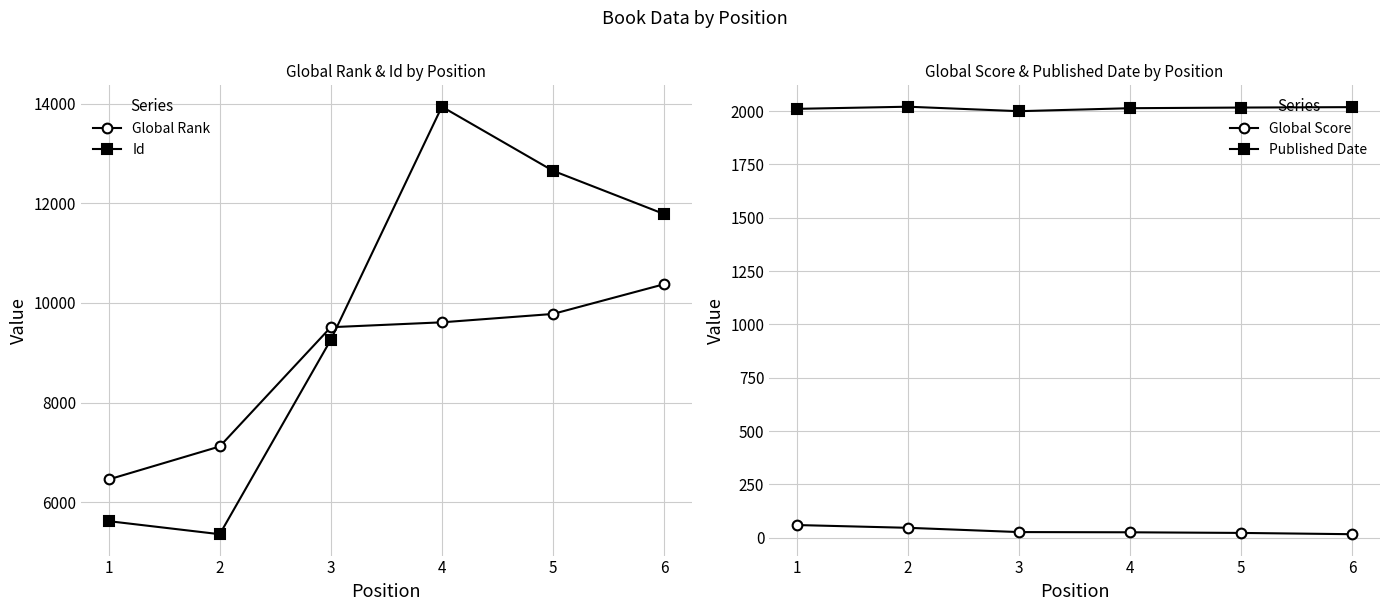

Reading left to right, list all the values displayed in this chart.

Global Rank: 6457	7119	9512	9610	9778	10374
Id: 5620	5358	9260	13937	12652	11784
Global Score: 59	46	26	25	22	16
Published Date: 2011	2021	2000	2014	2017	2019